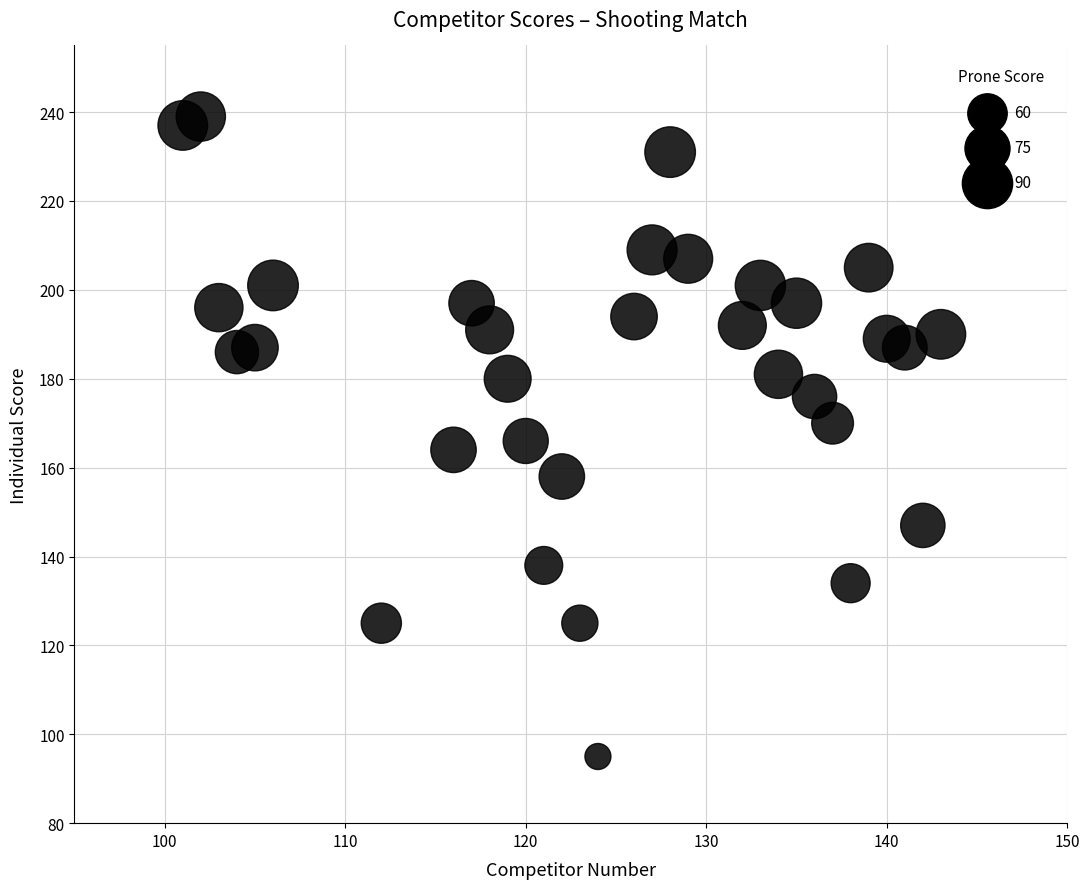

What is the range of Y values (max minus min)?

144